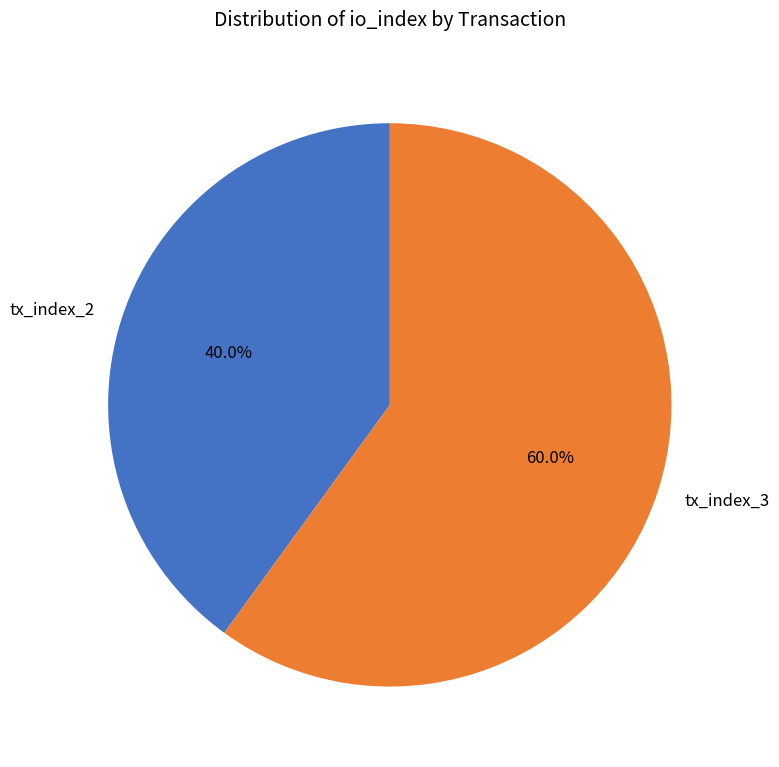

What percentage is the tx_index_3 slice, to the nearest percent?

60%